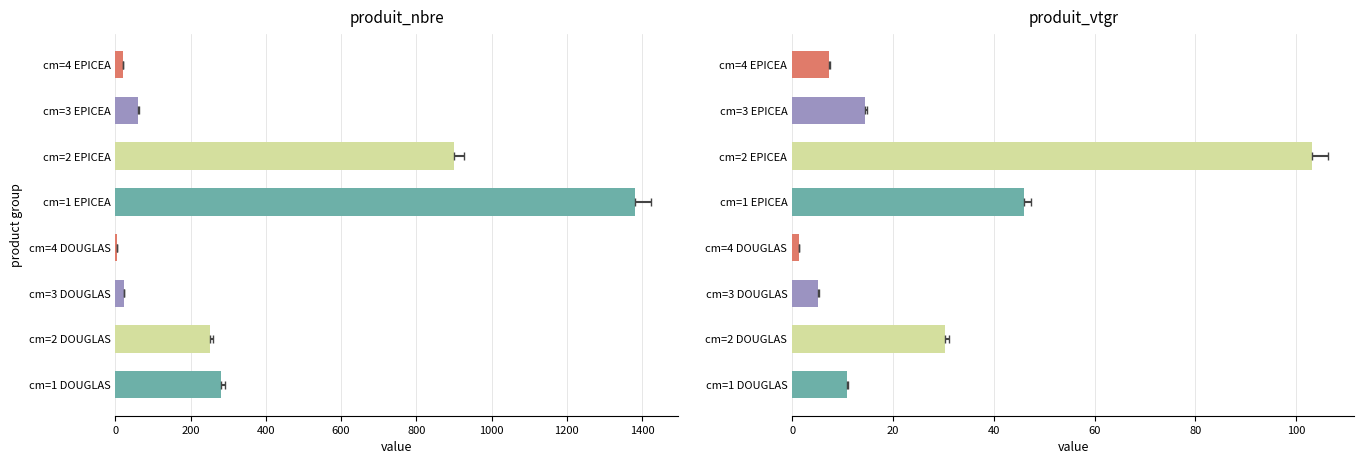

List the series in order of their peak value, lowest first.

produit_vtgr, produit_nbre